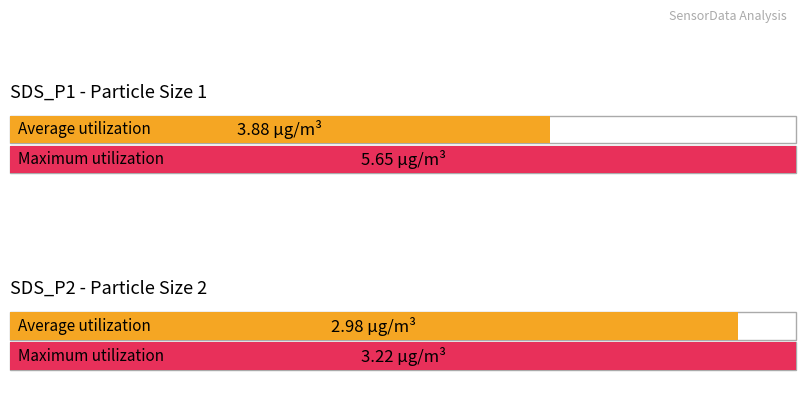

At 00:22, list the series in order from largest to smallest.

SDS_P1, SDS_P2